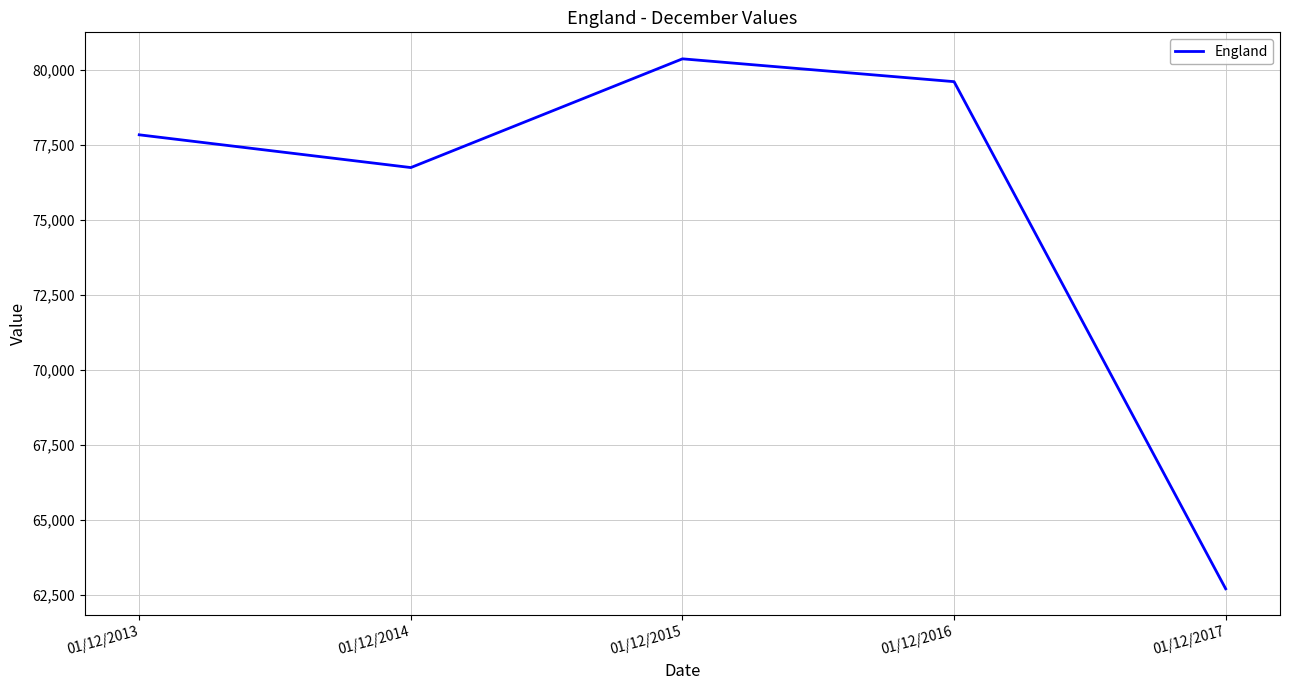

What is the sum of all values?

377242